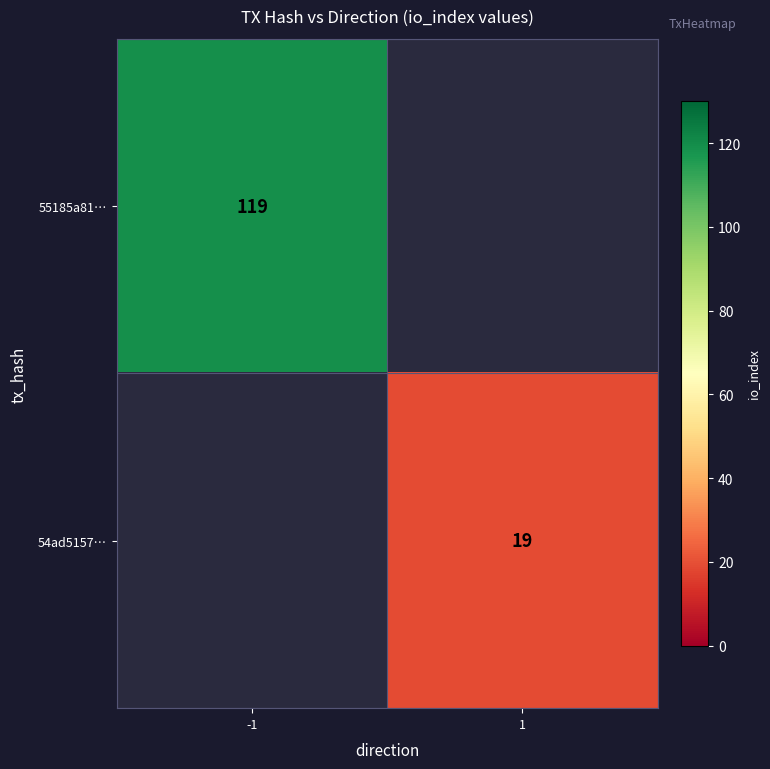

How many categories are shown in the chart?

2